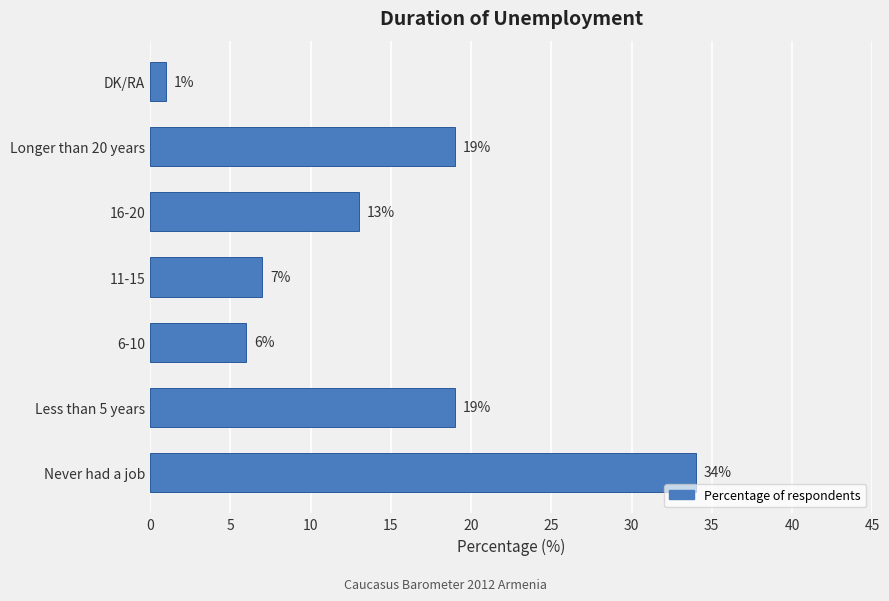

Read the value at Less than 5 years, to the nearest 10.

20